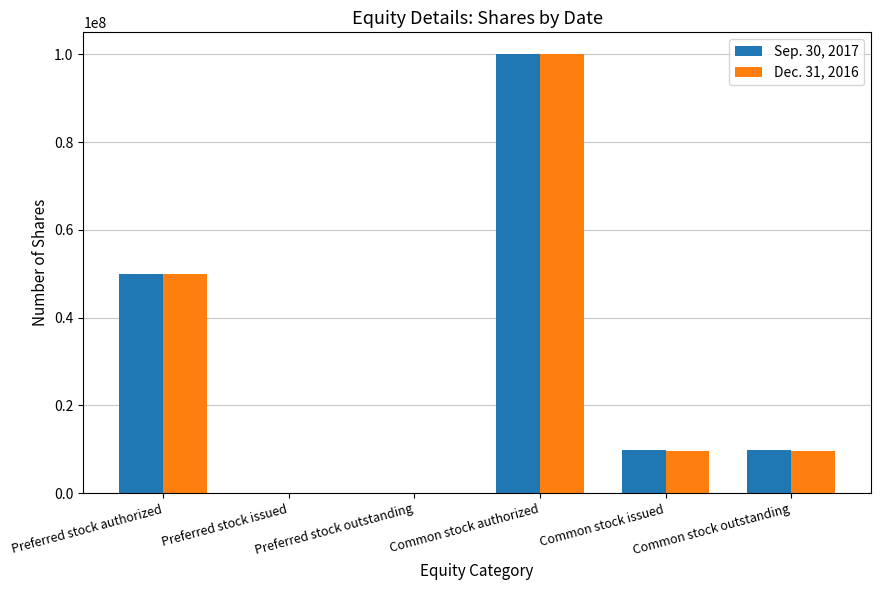

Are the bars grouped side by side (vs. stacked)?

Yes